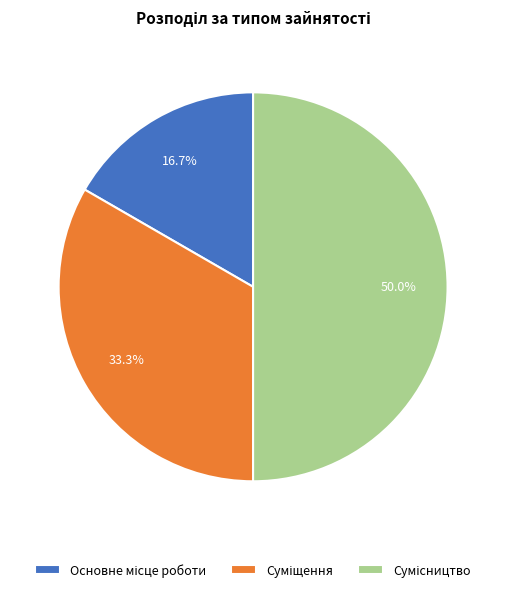

Does Основне місце роботи account for over 50% of the chart?

No